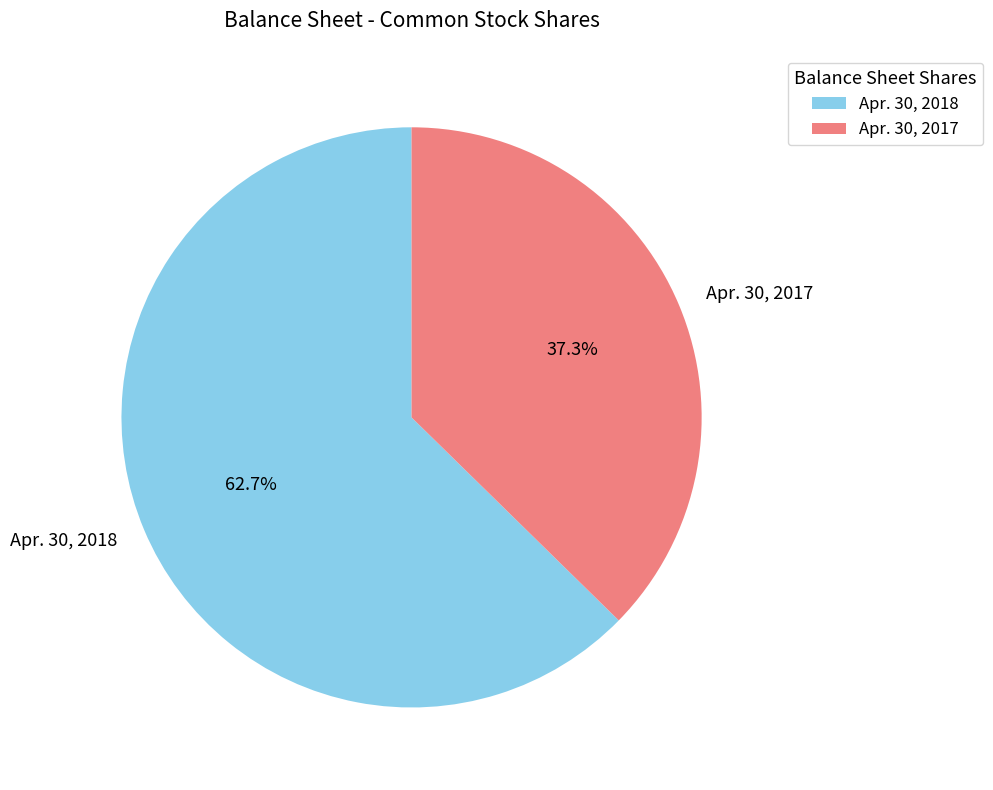

To the nearest percent, what is the difference between the largest and smallest slice percentages?

25%